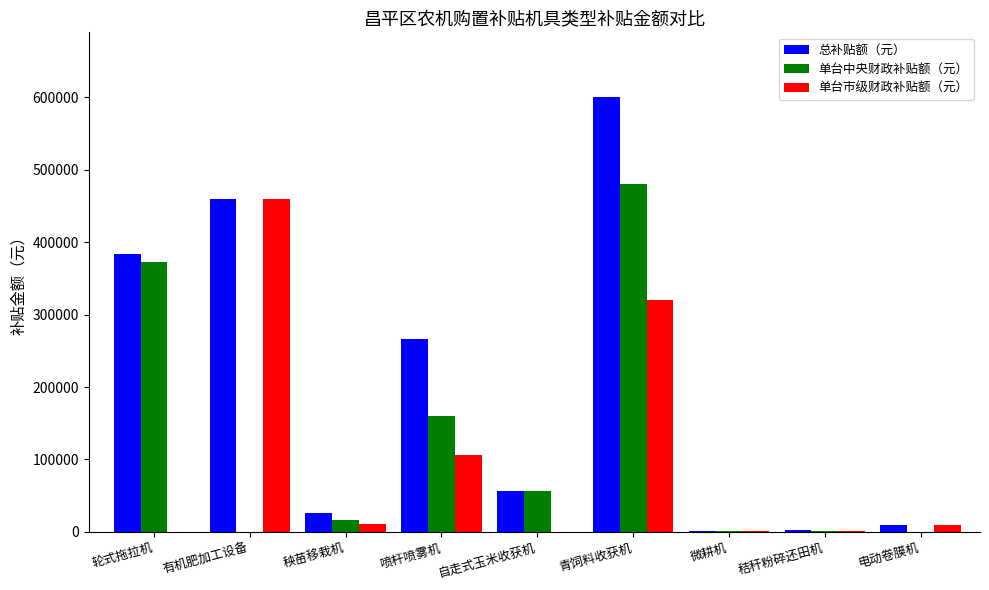

Which label corresponds to the largest value in the chart?

青饲料收获机